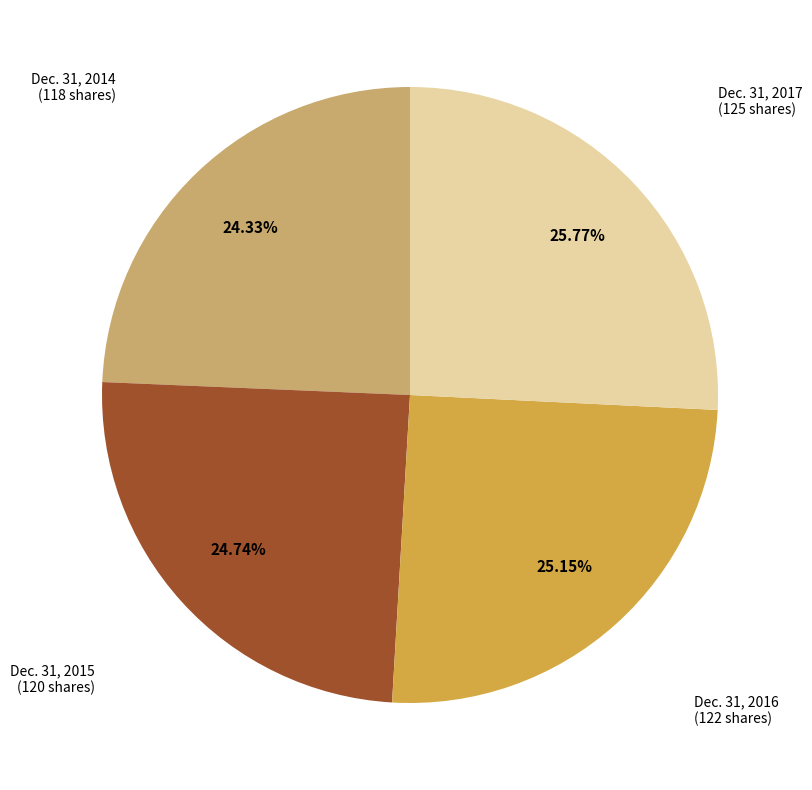

The Dec. 31, 2015 slice represents 18% of the pie. True or false?

False